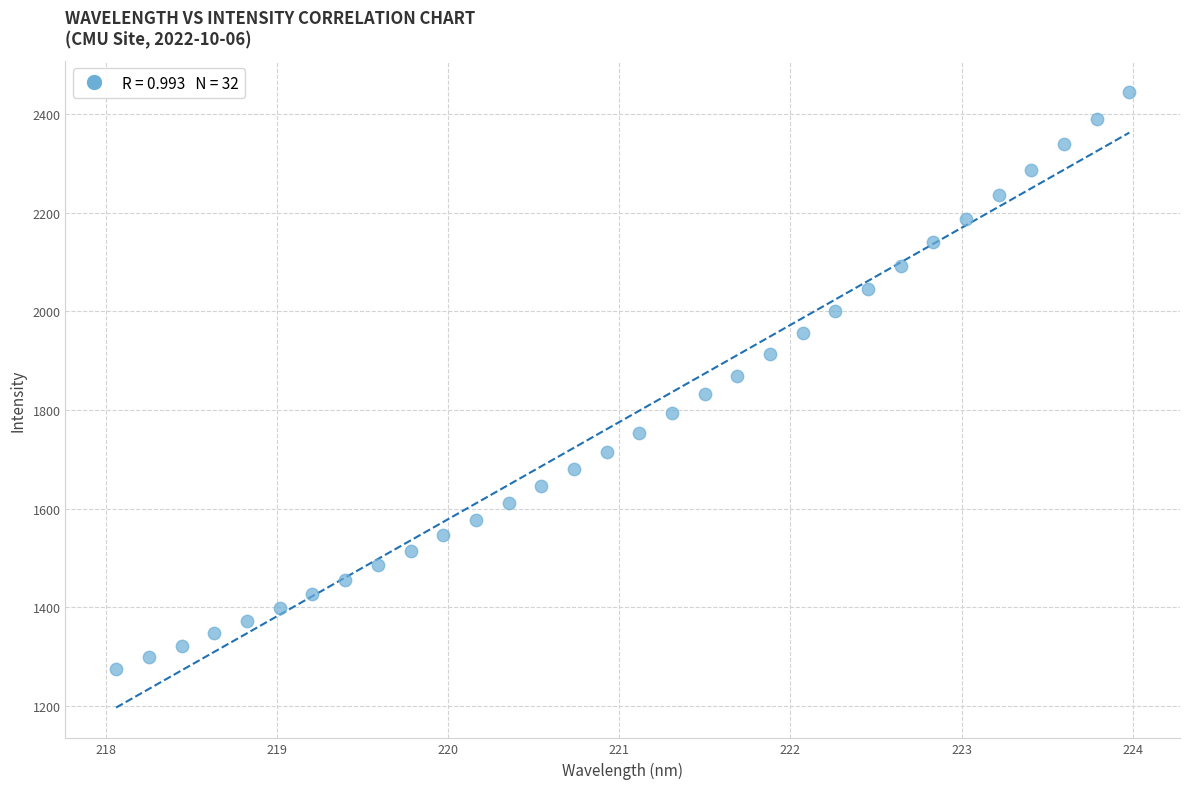

What is the range of Y values (max minus min)?

1172.0